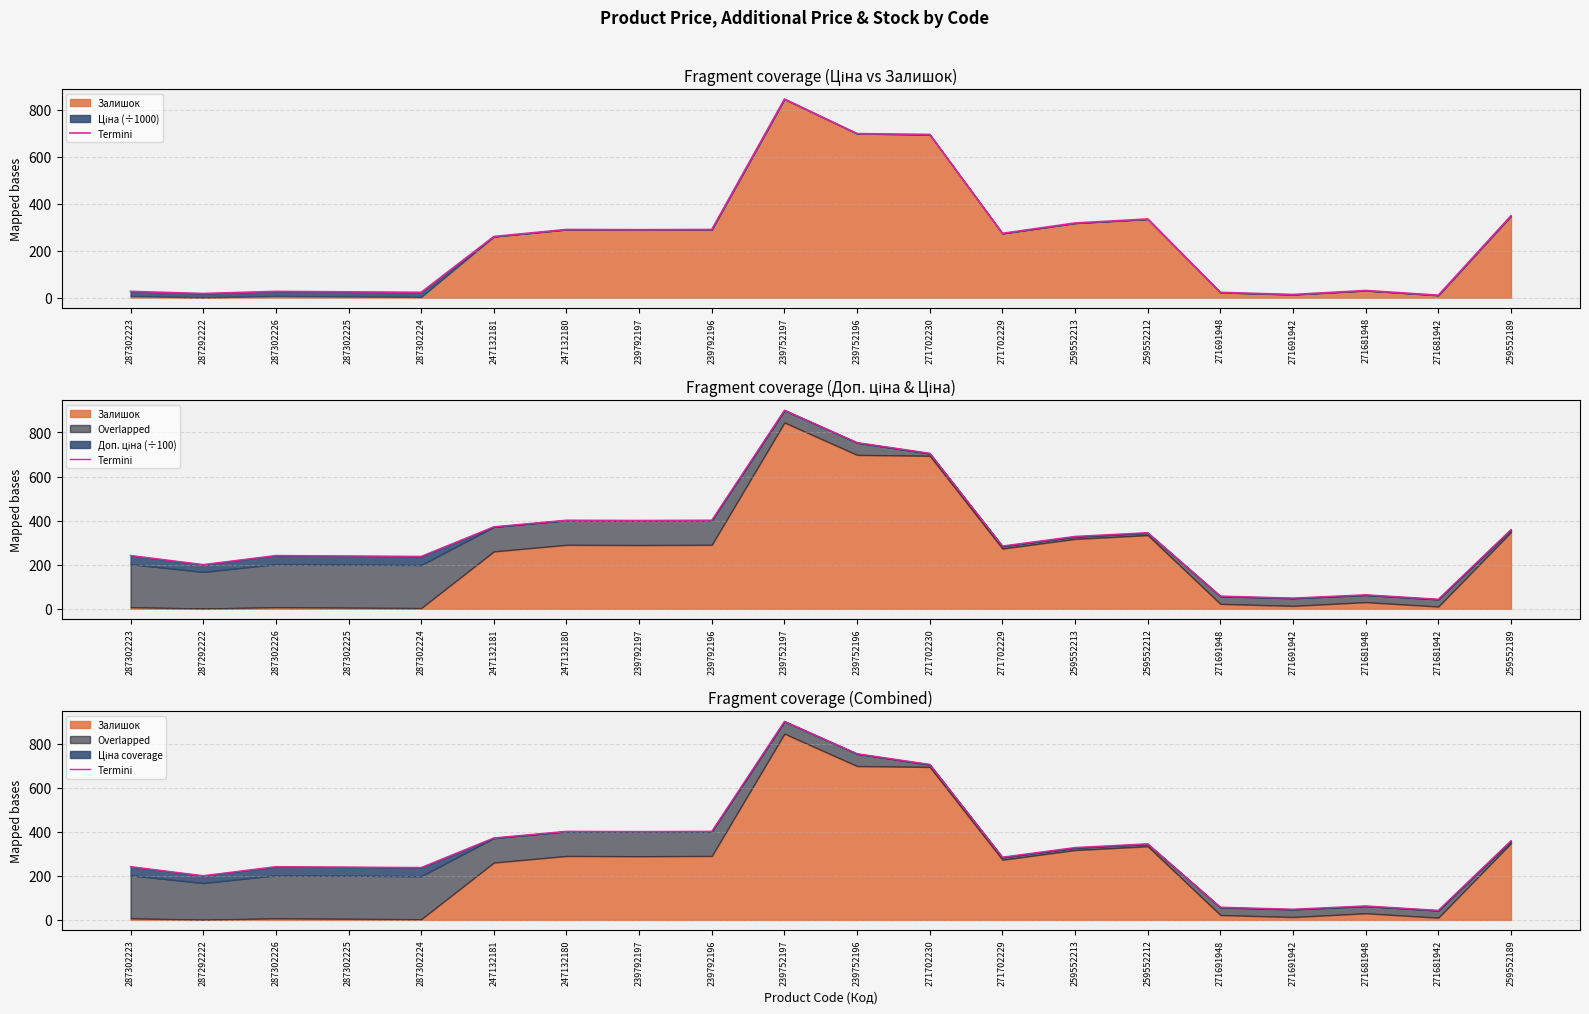

Where does the data first go above 328?

247132181